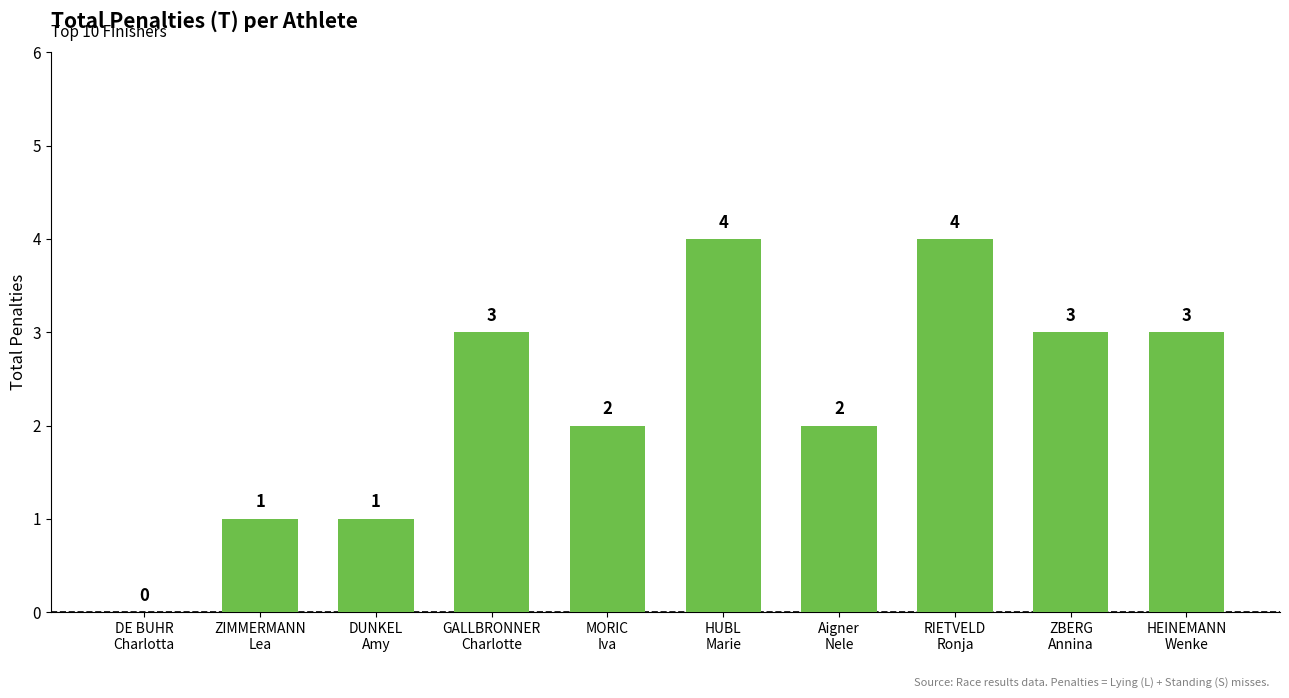

Does the chart contain stacked bars?

No